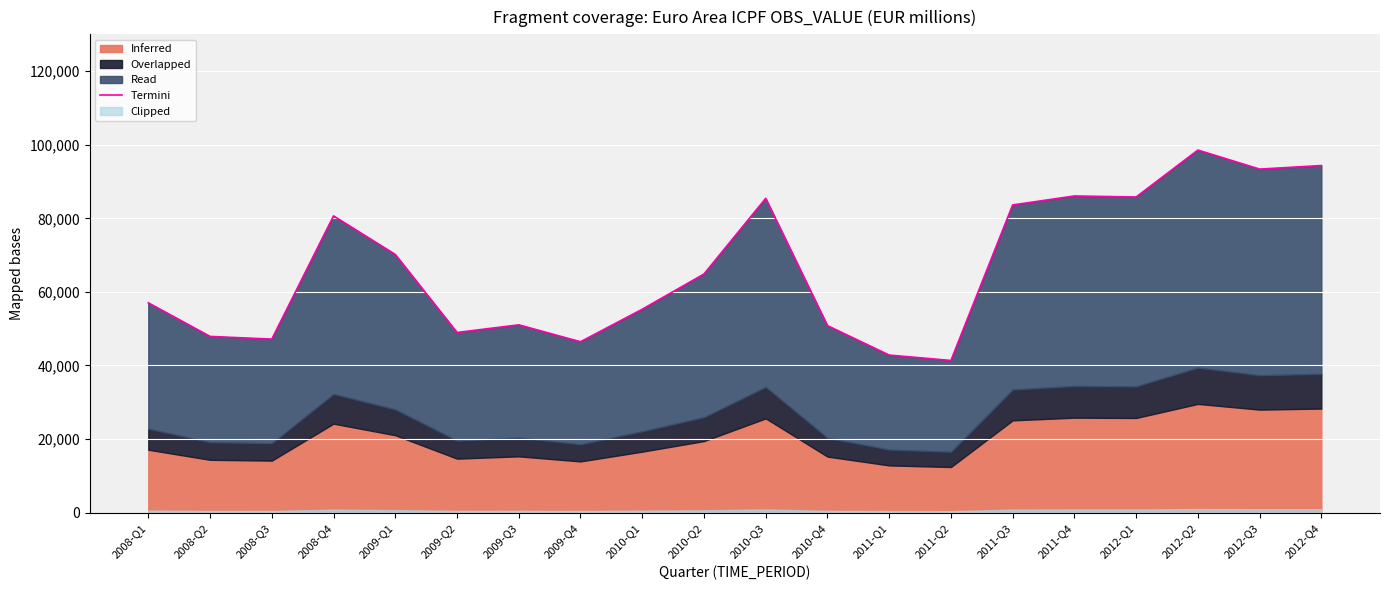

What is the average value?

66588.8